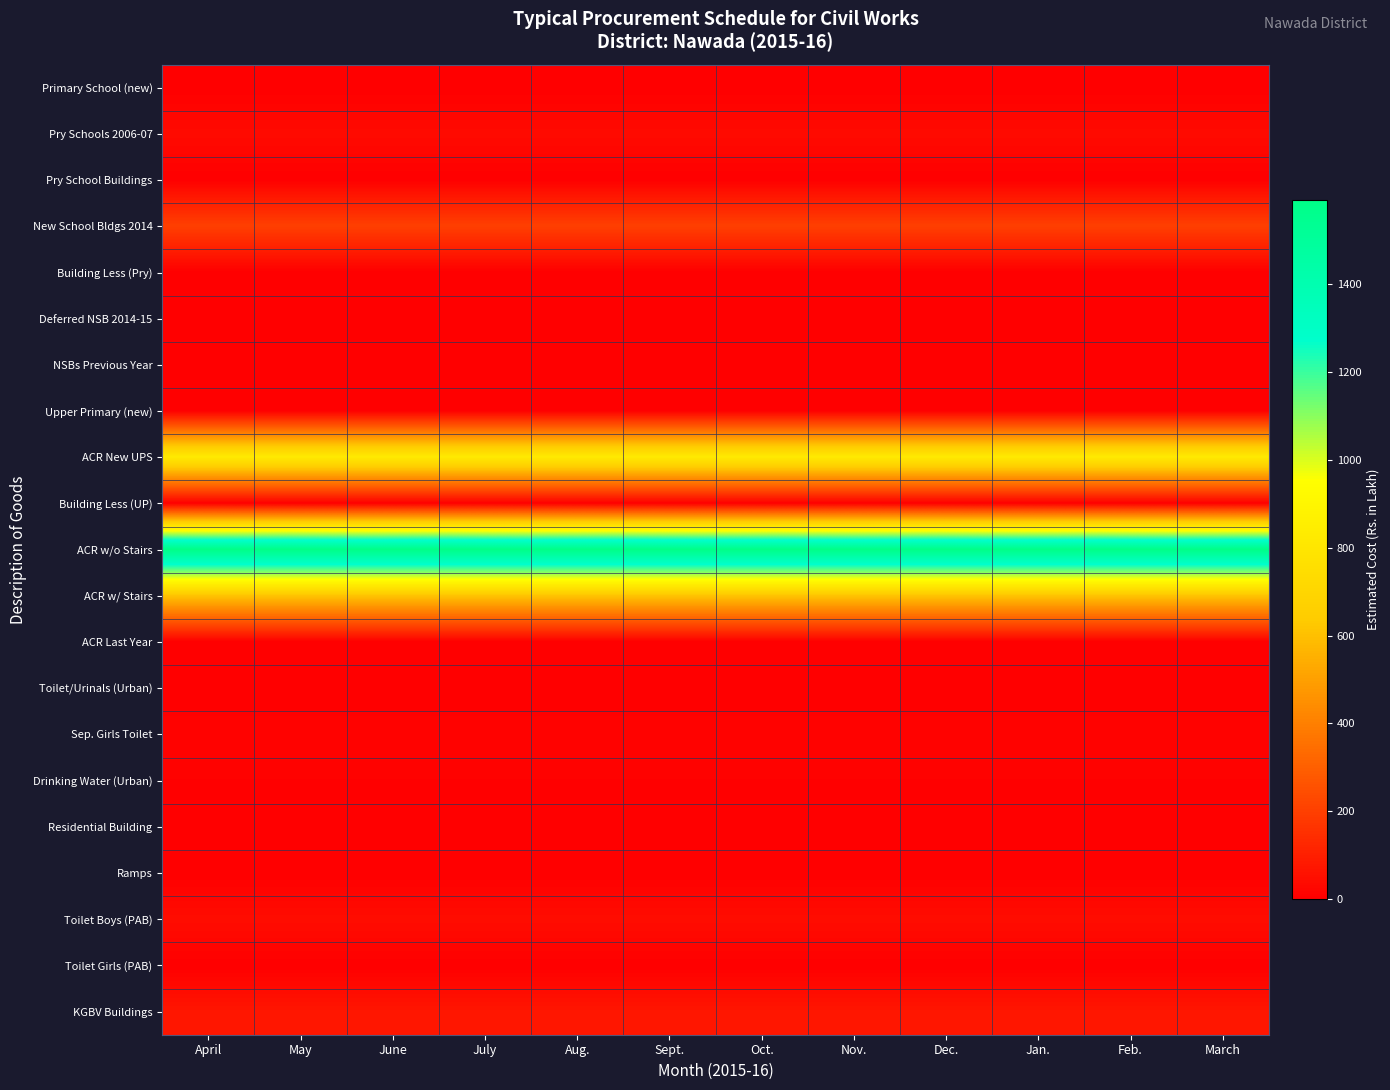

List the series in order of their peak value, lowest first.

Primary School (new), Pry School Buildings, Building Less (Pry), Deferred NSB 2014-15, NSBs Previous Year, Upper Primary (new), Building Less (UP), ACR Last Year, Residential Building, Ramps, Toilet Girls (PAB), Toilet/Urinals (Urban), Drinking Water (Urban), Sep. Girls Toilet, Pry Schools 2006-07, Toilet Boys (PAB), KGBV Buildings, New School Bldgs 2014, ACR w/ Stairs, ACR New UPS, ACR w/o Stairs